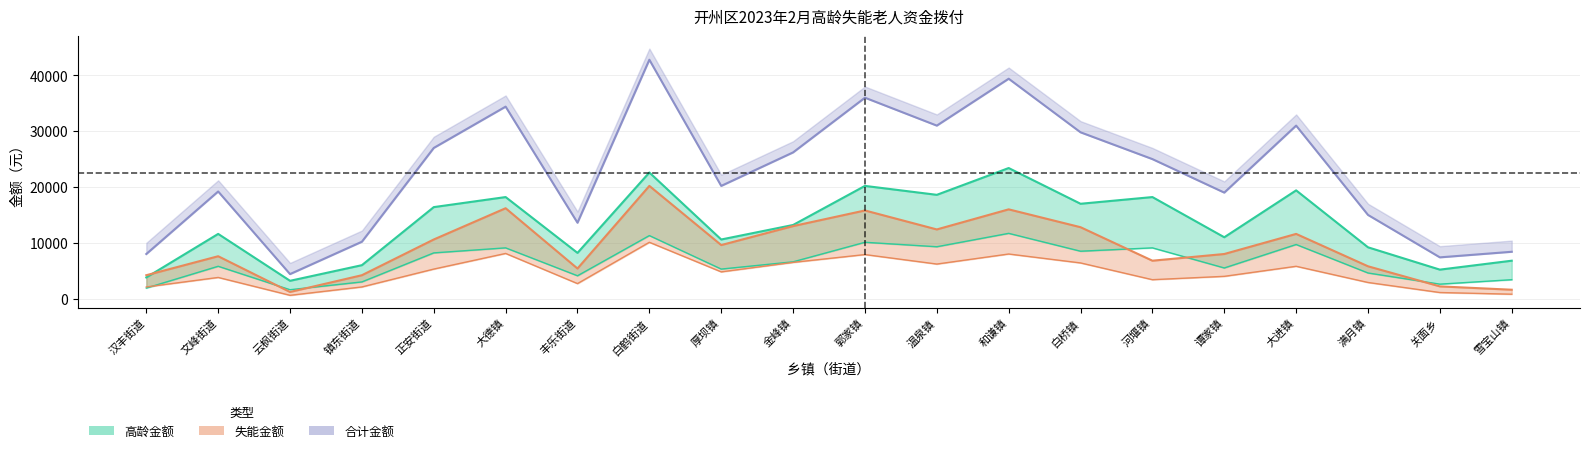

How many interior local peaks does the 高龄人数 series have?

7